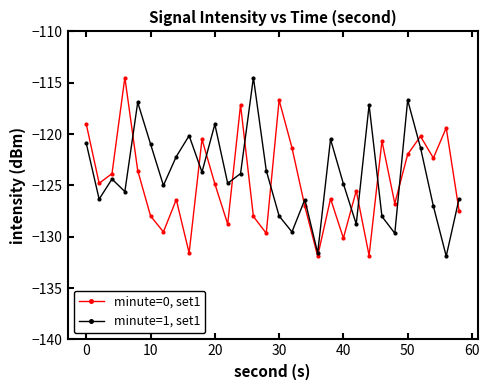

List the series in order of their overall mean, highest first.

minute=1, set1, minute=0, set1